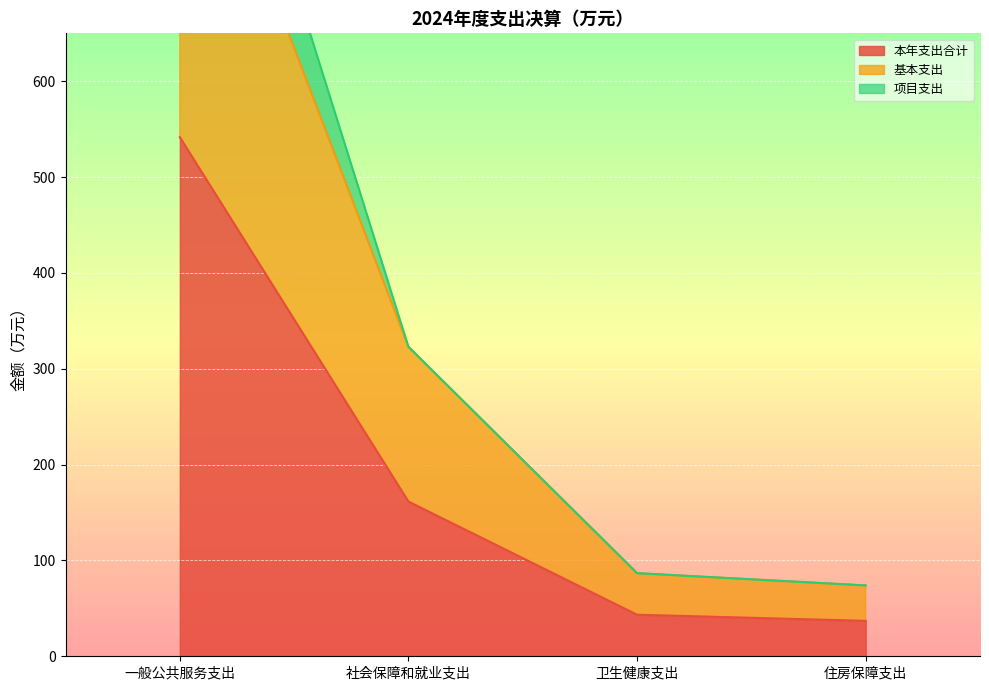

The value of 本年支出合计 at 住房保障支出 is 50.9. True or false?

False